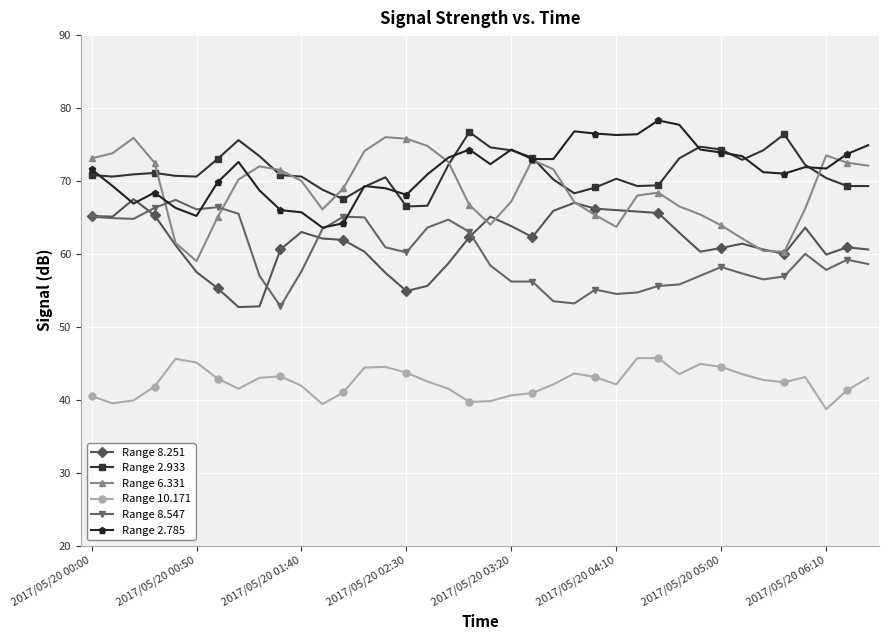

True or false: Range 10.171 and Range 8.547 intersect in this chart.

False